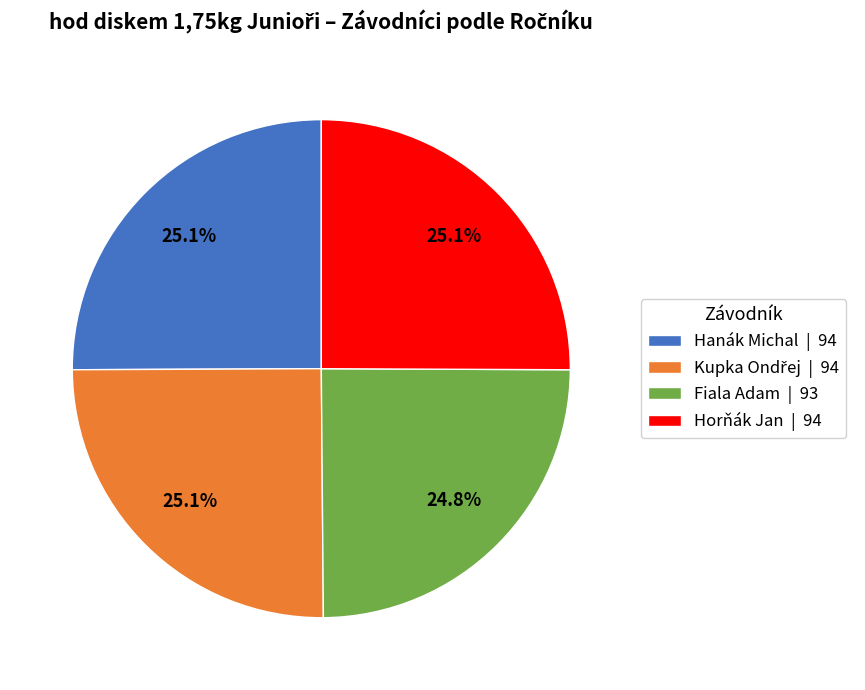

Does Horňák Jan | 94 account for over 50% of the chart?

No